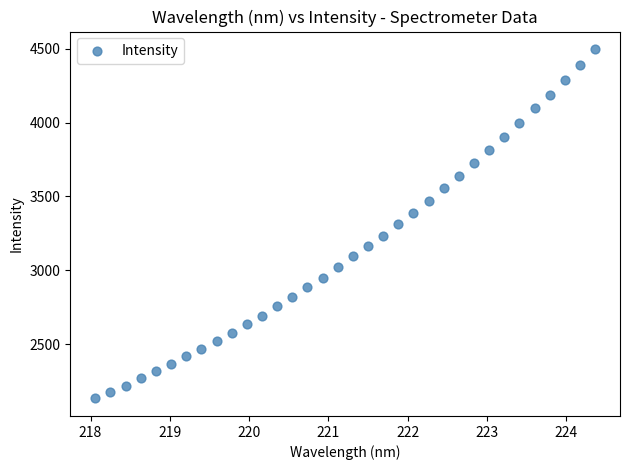

What is the range of X values (max minus min)?

6.3